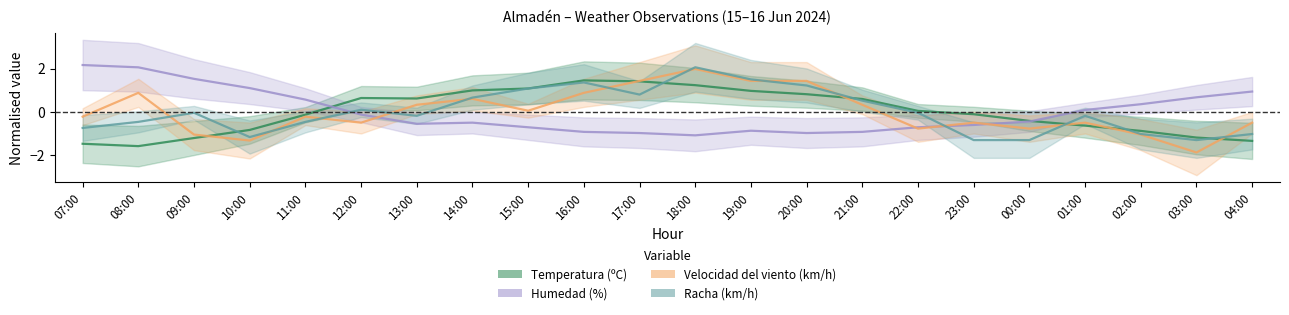

How many values in the Temperatura (ºC) series are below 0?

11